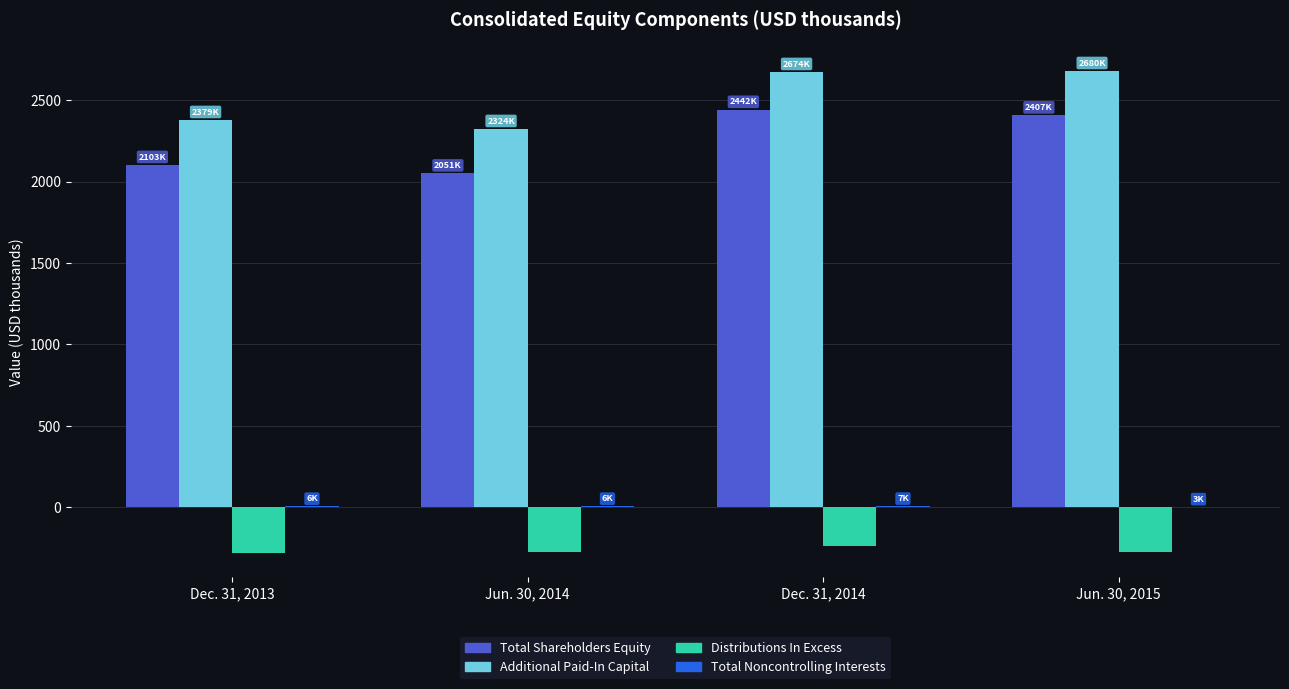

Which series has the largest total across all categories?

Additional Paid-In Capital